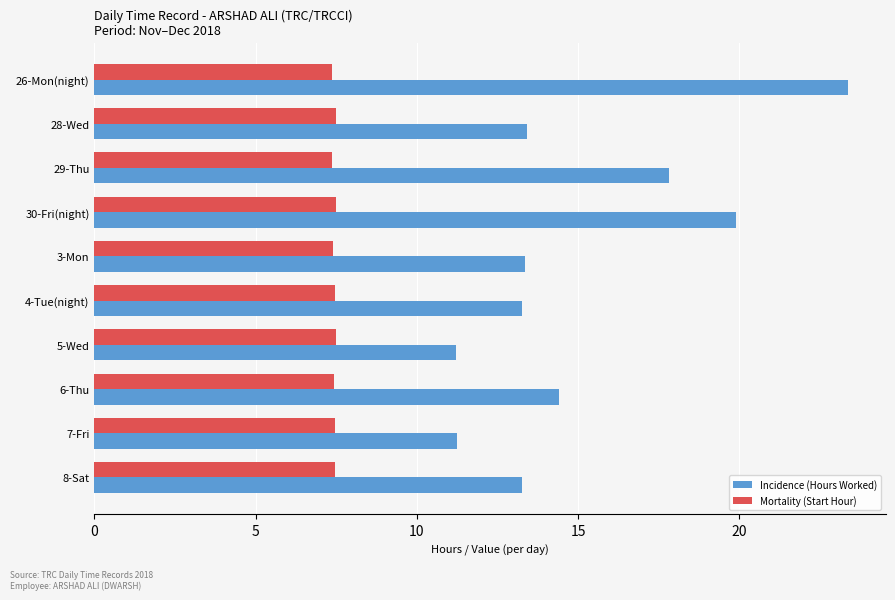

At how many categories does at least one series exceed 23?

1